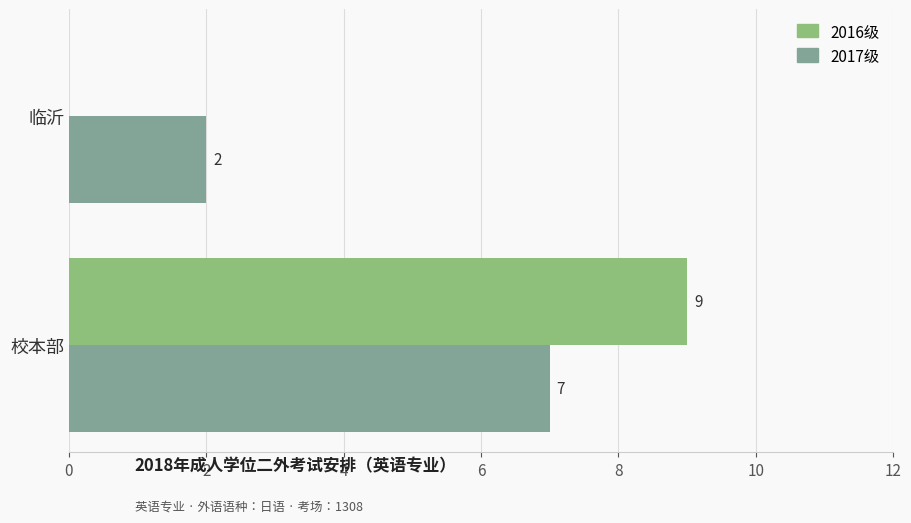

How many 2017级 values are between 2 and 7?

2